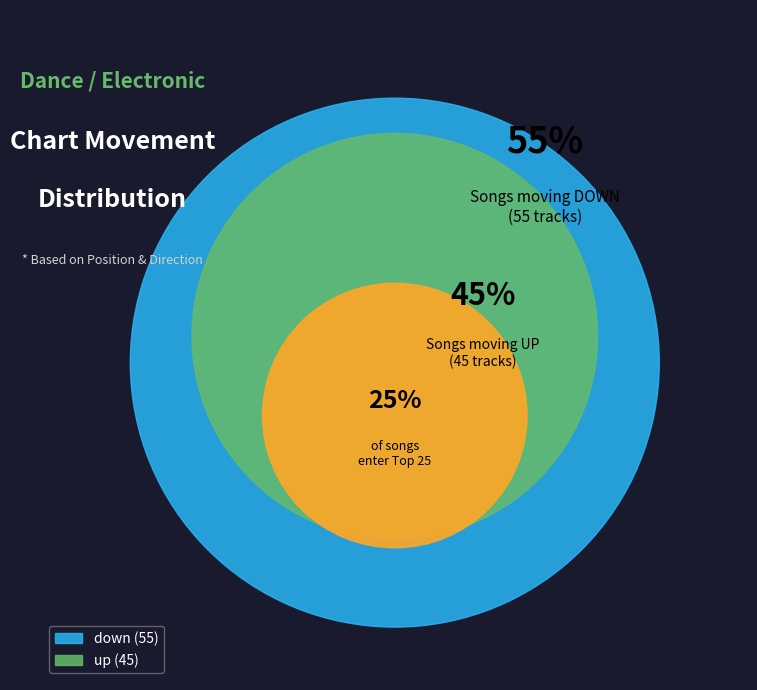

Is the sum of up and down greater than half?

Yes